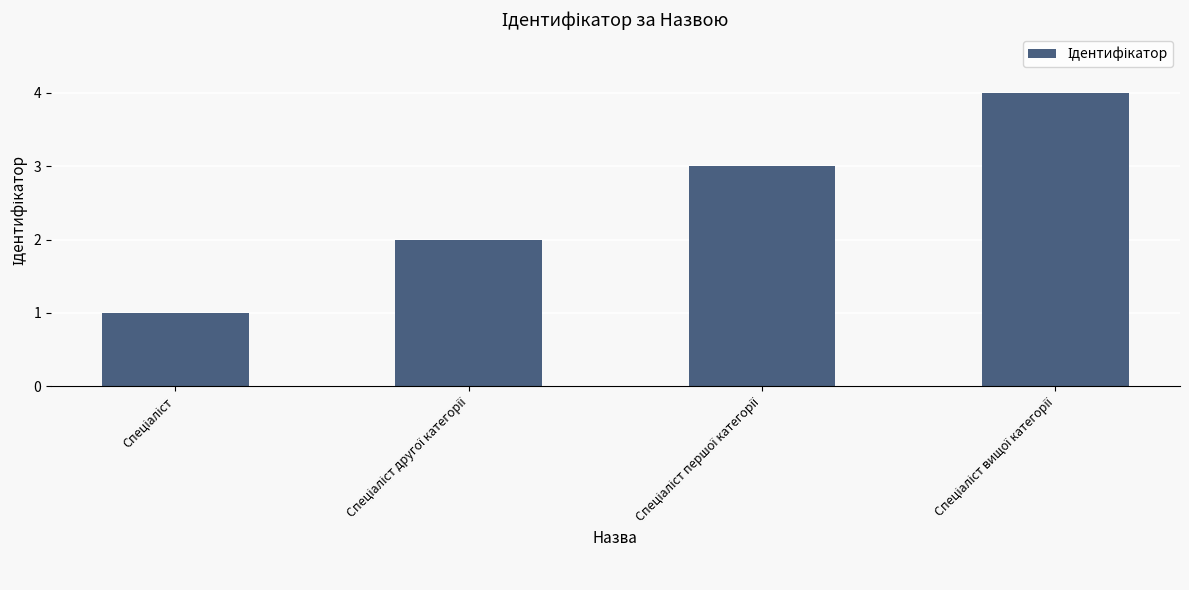

What is the sum of all values?

10